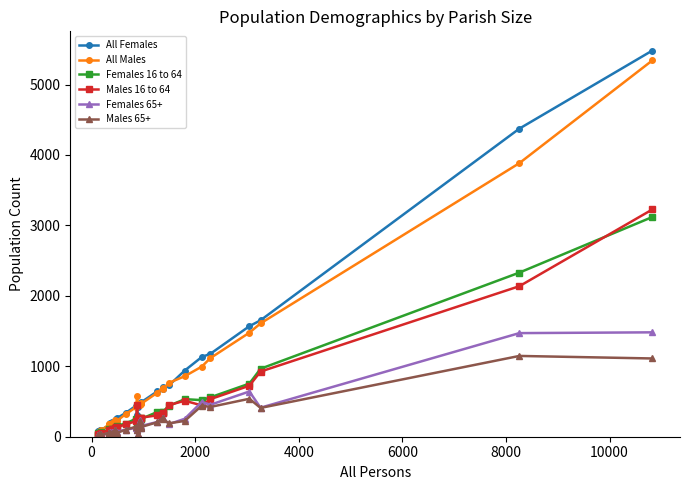

Which series has the largest range (max minus min)?

All Females